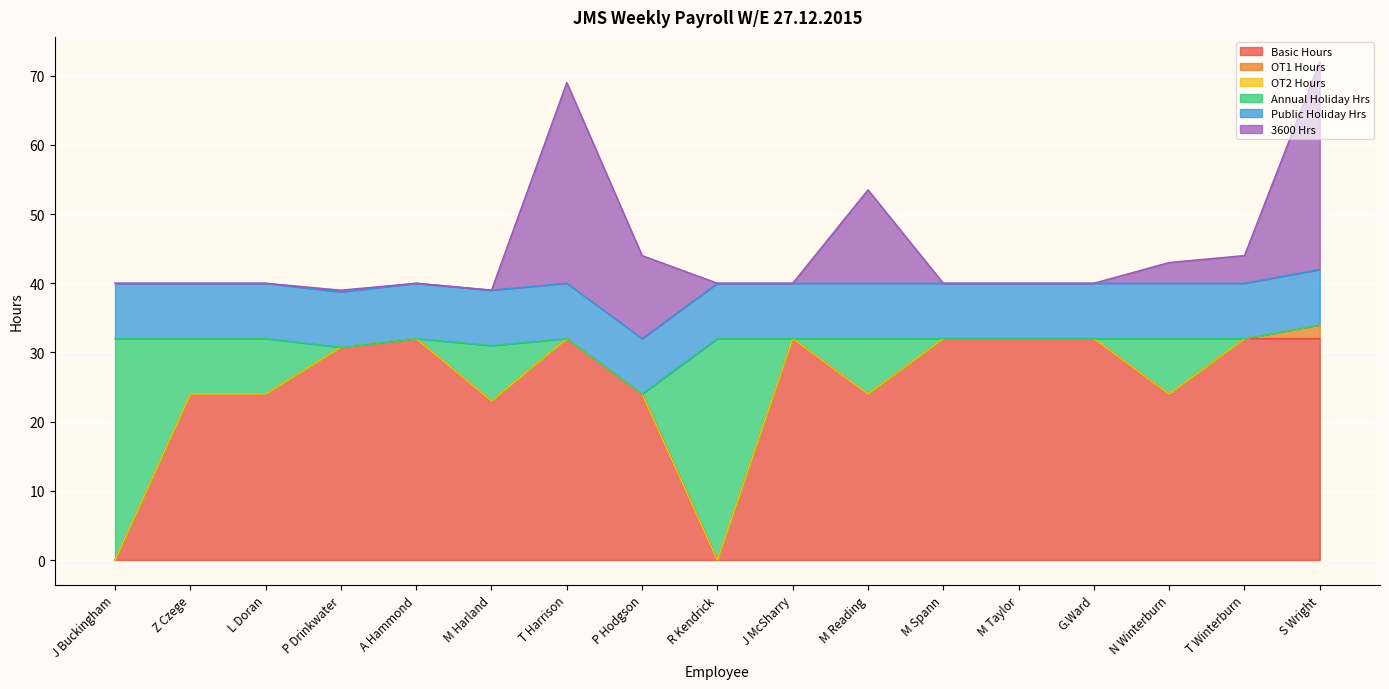

The Basic Hours series shows 37.8 at P Hodgson. True or false?

False